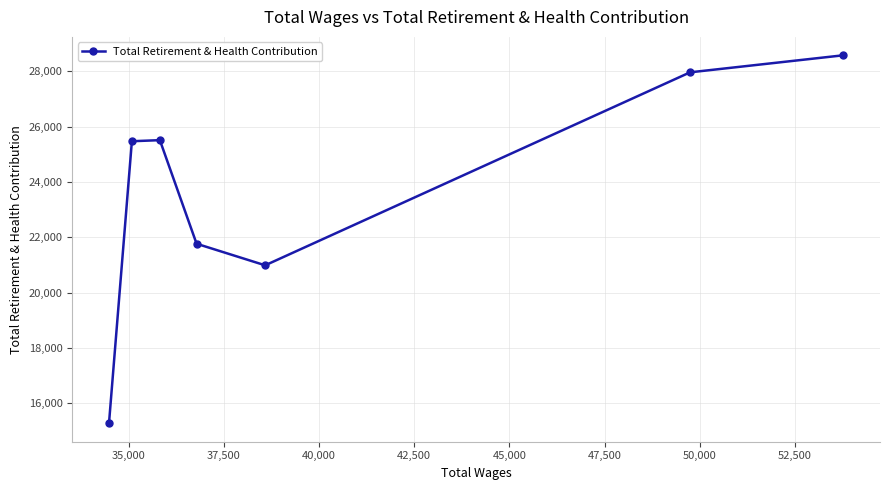

How many points are higher than both their immediate neighbors (excluding endpoints)?

1